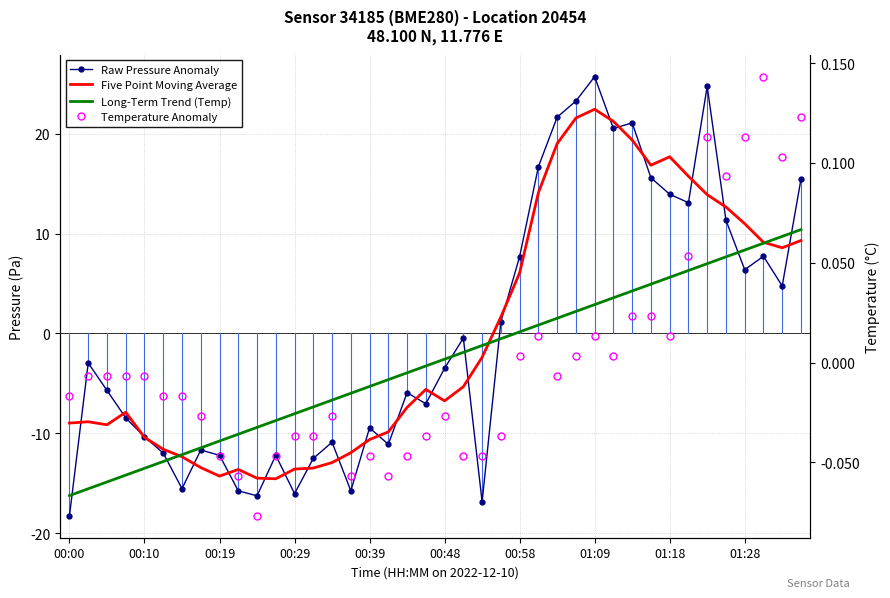

What position from the right is 10?

30